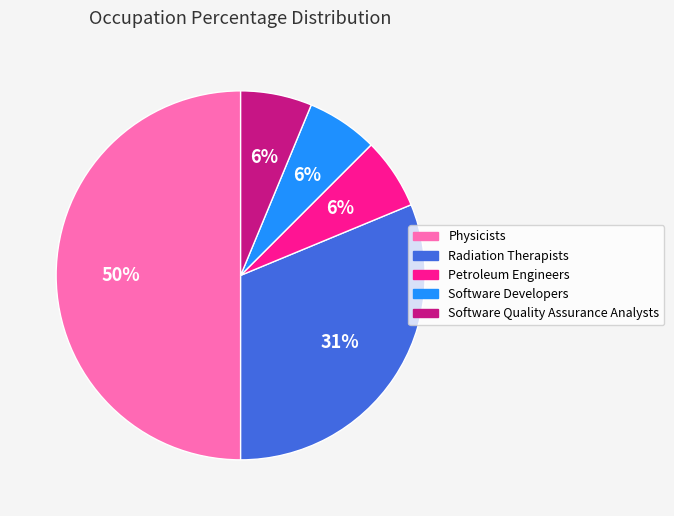

Is it true that Petroleum Engineers is 6% of the pie?

True